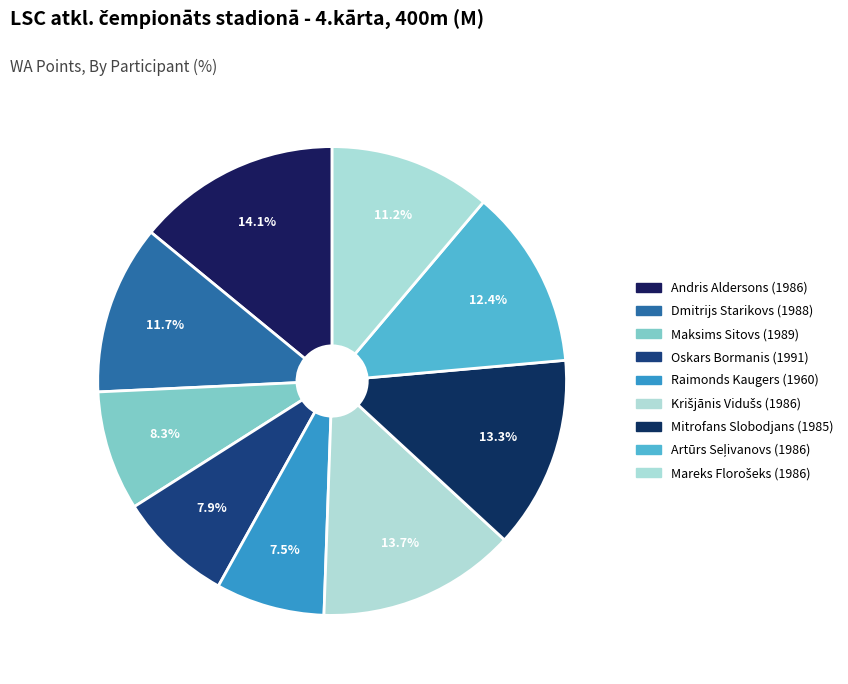

What is the largest slice in the pie chart?

Andris Aldersons (1986)